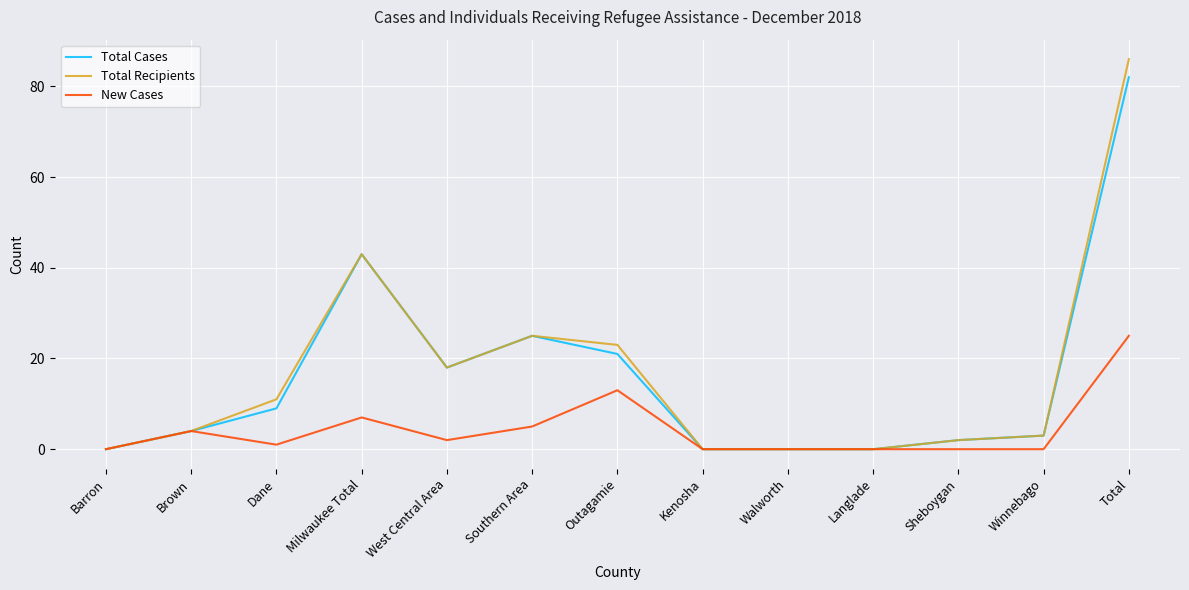

List the series in order of their peak value, lowest first.

New Cases, Total Cases, Total Recipients